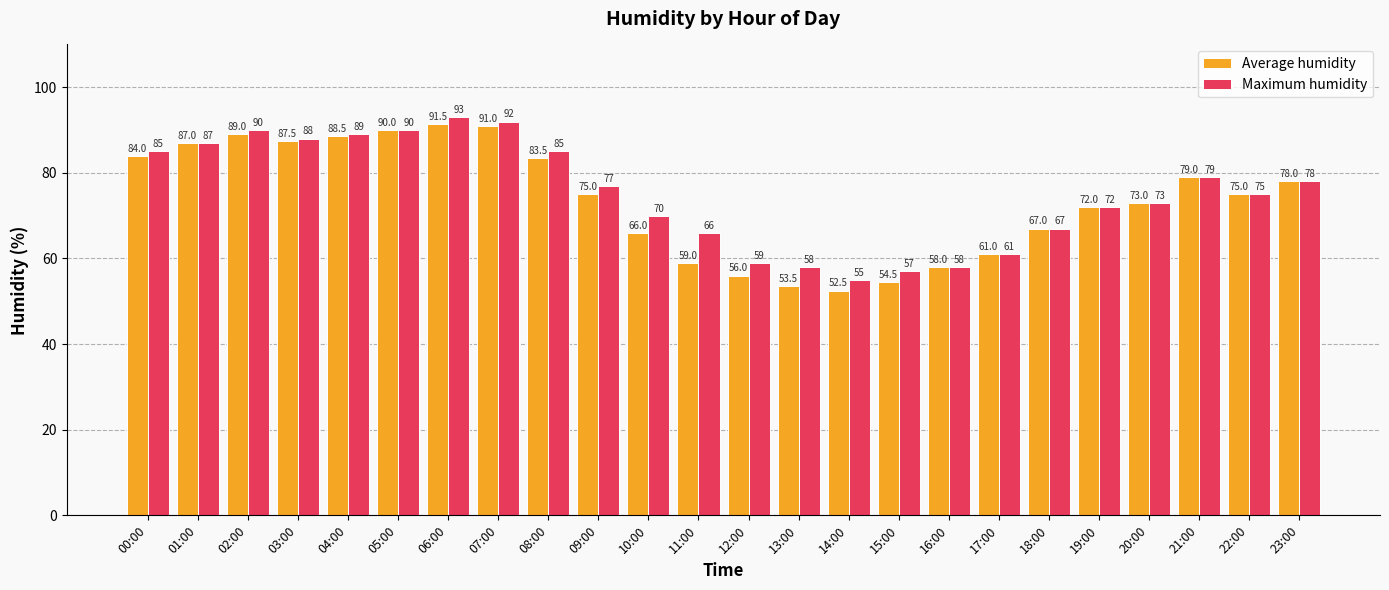

What is the total value across all series at 19:00?

144.0